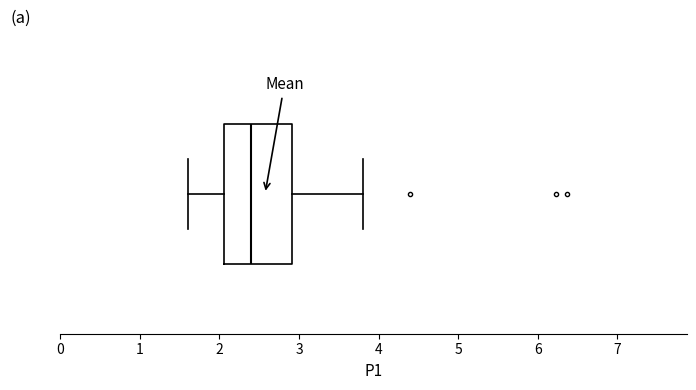

Where does the right whisker of the box end on the x-axis? The values are not printed on the chart, so give them approximately, as read against the axis.

3.8